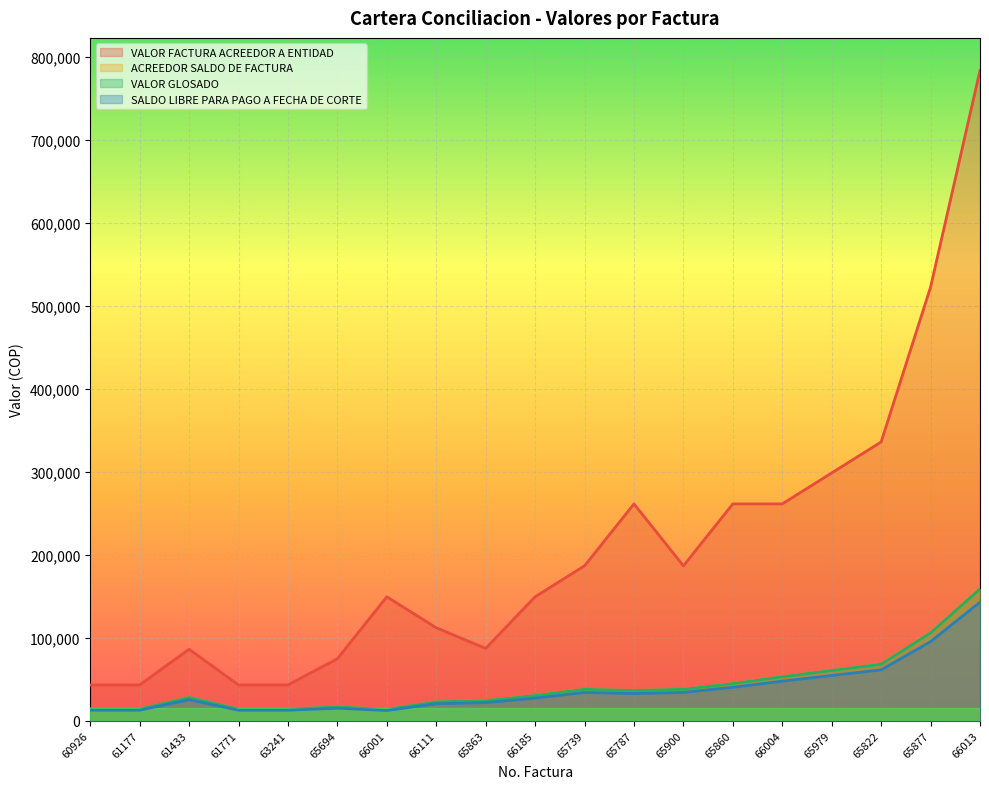

At which label does SALDO LIBRE PARA PAGO A FECHA DE CORTE reach its peak?

66013